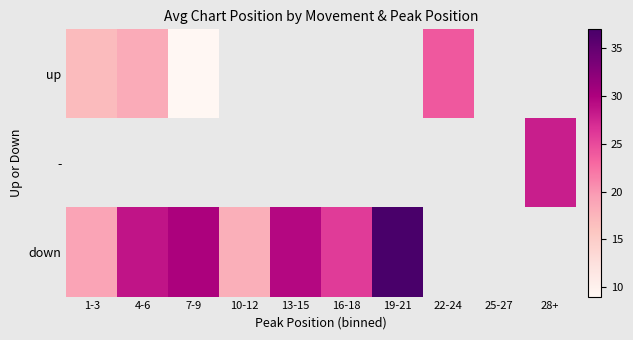

What is the greatest value displayed?

37.0